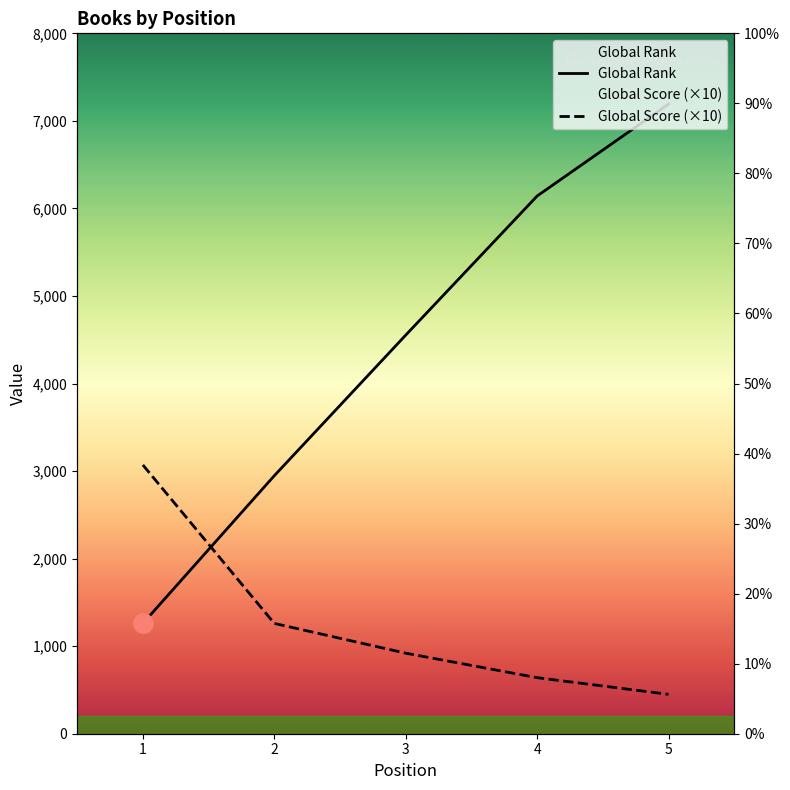

After their last crossing, which series has the higher values: Global Rank or Global Score (×10)?

Global Rank